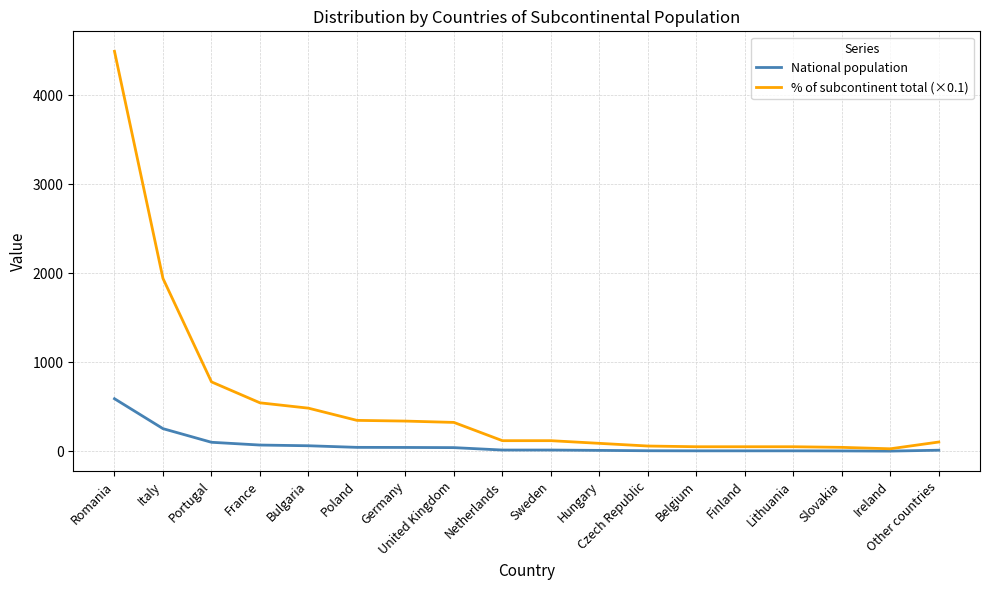

What is the difference between the second highest and minimum values in the National population series?

252